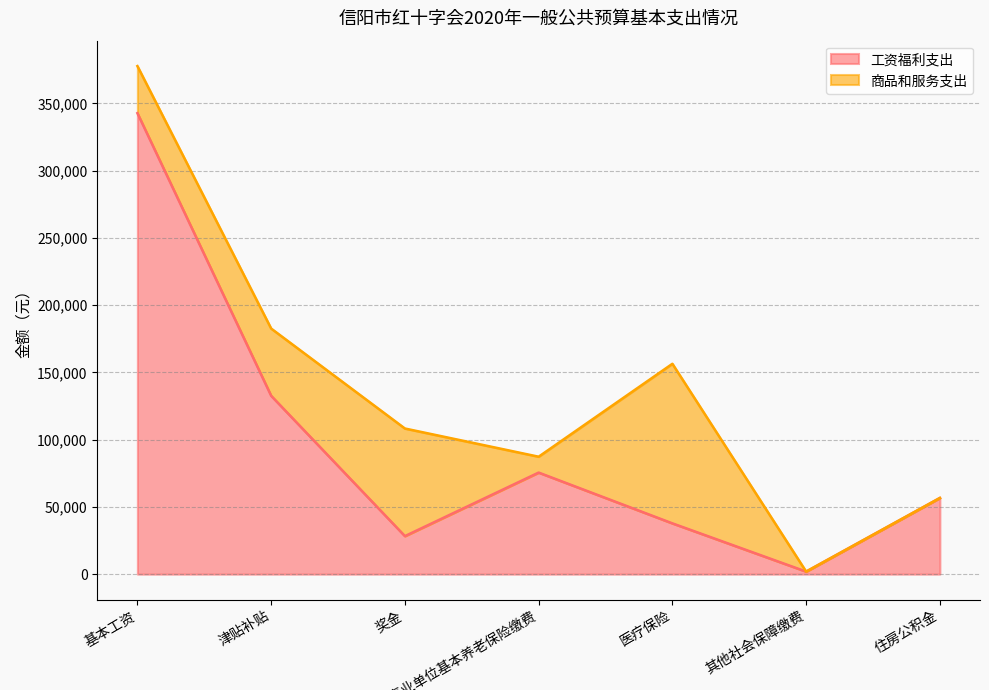

At which category does the chart reach its peak across all series?

基本工资